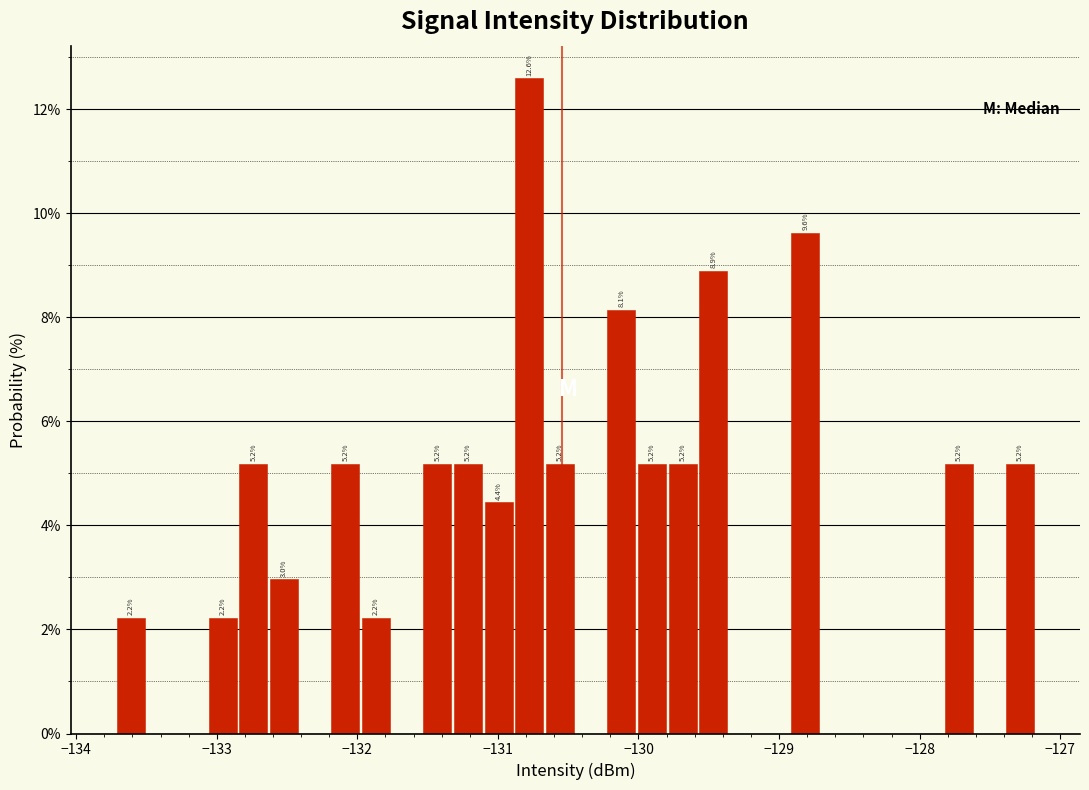

Around what value on the x-axis is the tallest bar? Give the approximate position of its centre, as read against the axis.

-130.8